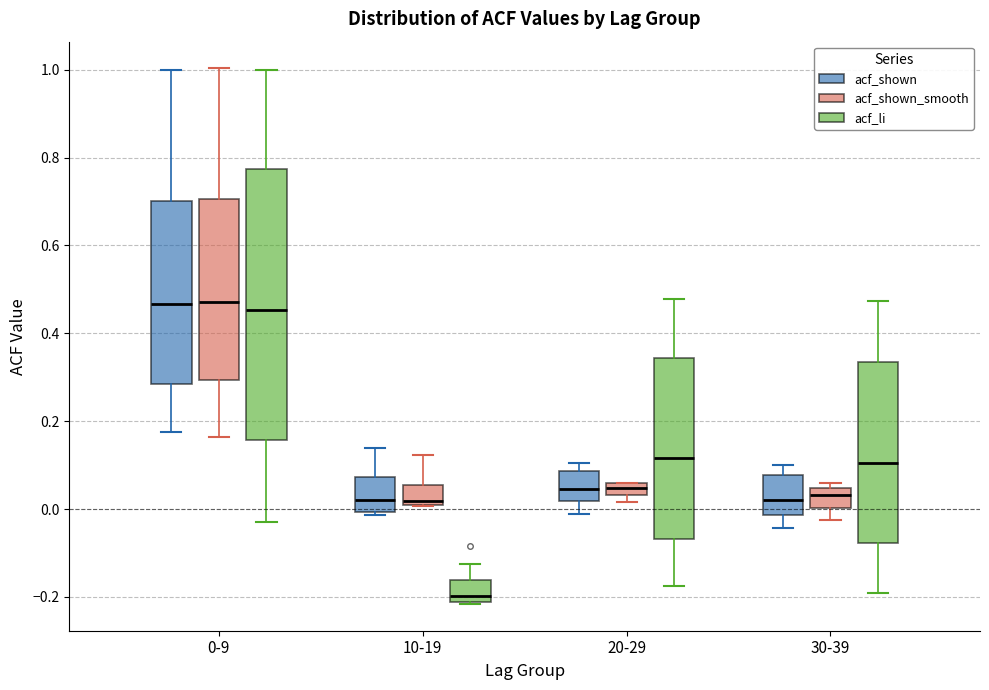

Comparing the boxes themselves (not the whiskers), which one is the tallest?

0-9 (acf_li)